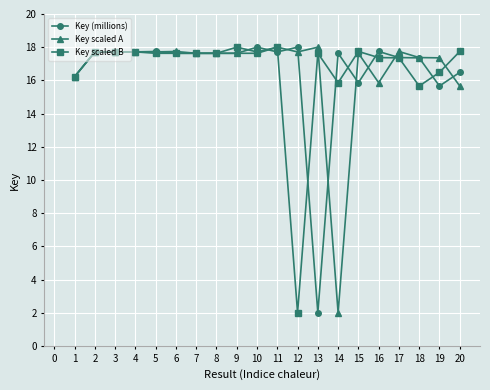

What is the value of the Key scaled B point at the 20th from the left?

17.7